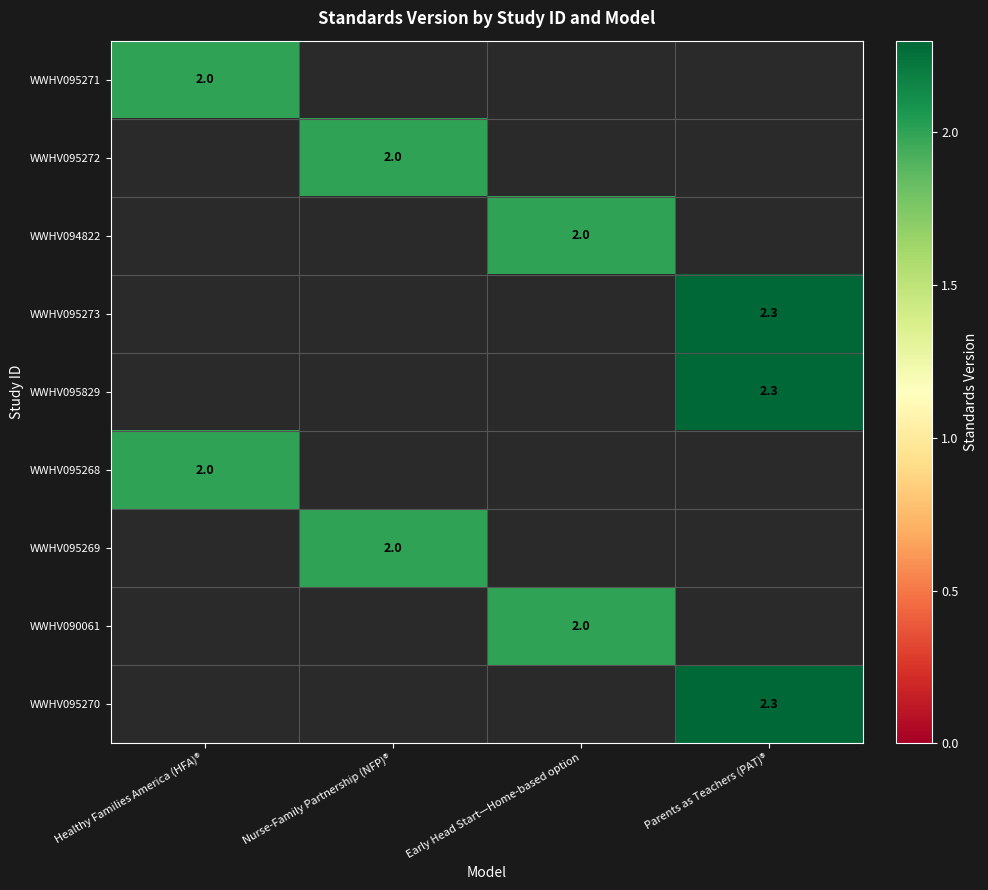

The value of WWHV095268 at Healthy Families America (HFA)® is 2.0. True or false?

True